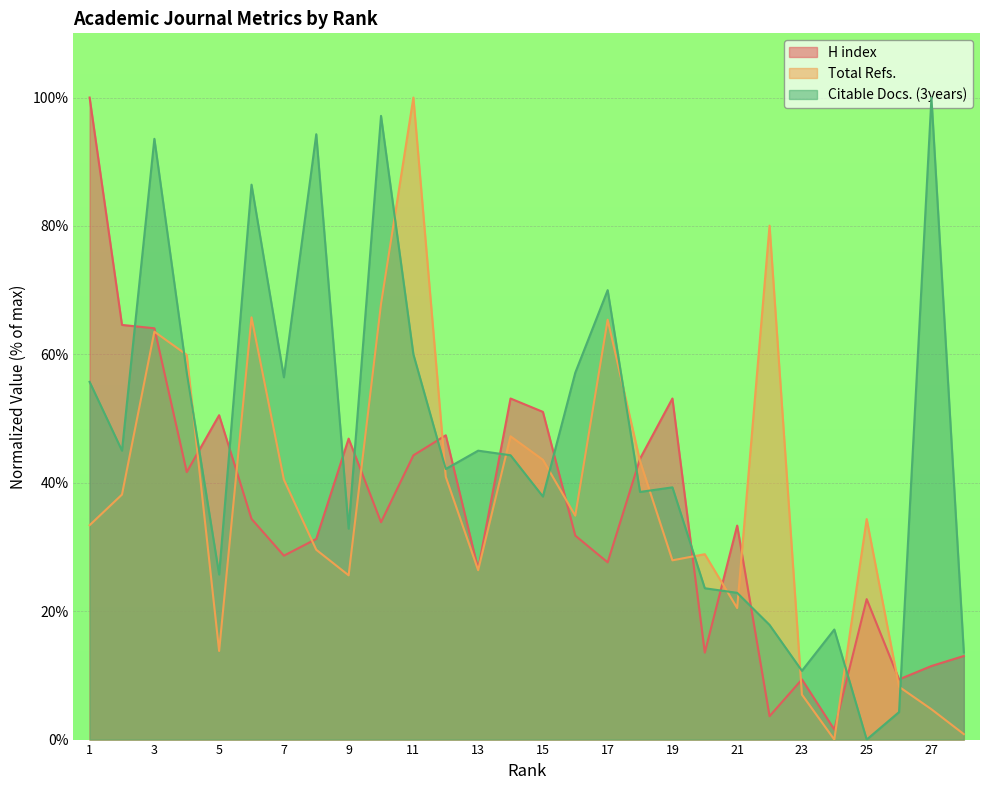

How many values in the Citable Docs. (3years) series are below 44?

14